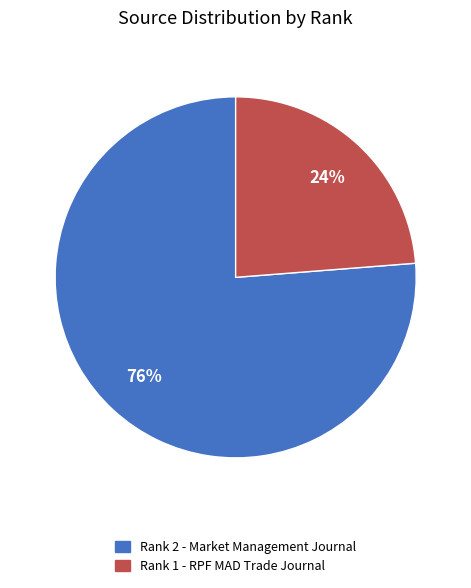

Is there any slice that represents more than half of the pie?

Yes